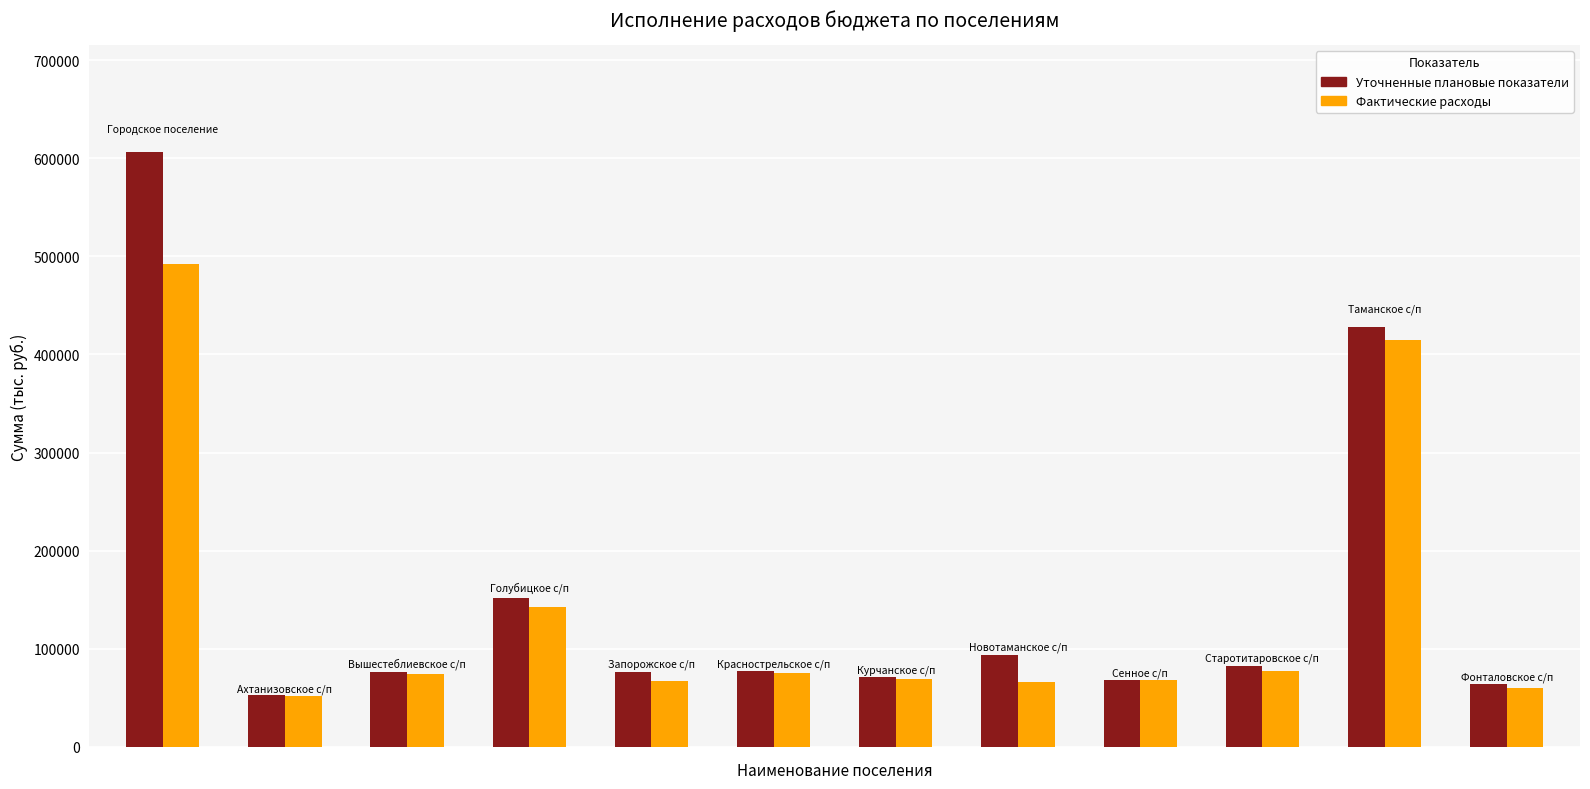

What is the difference between the maximum and minimum values in the Уточненные плановые показатели series?

553707.4